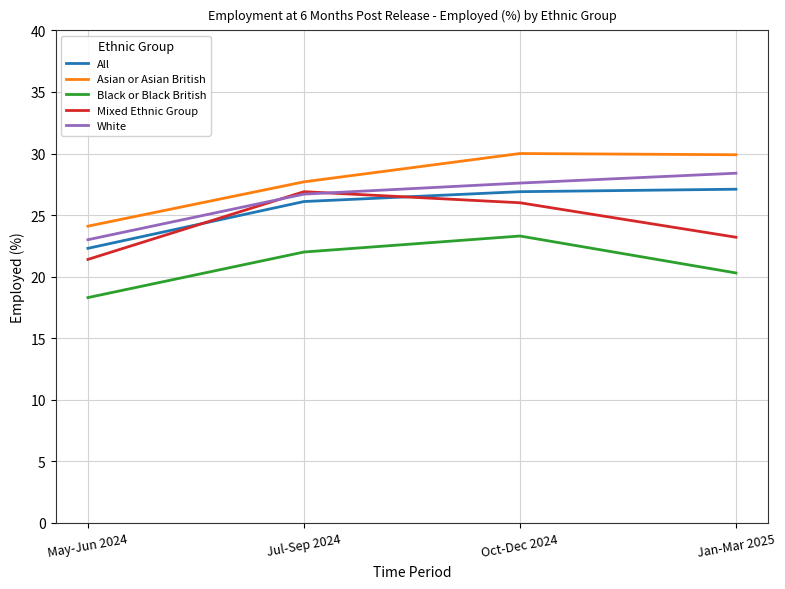

What is the minimum value for Mixed Ethnic Group?

21.4